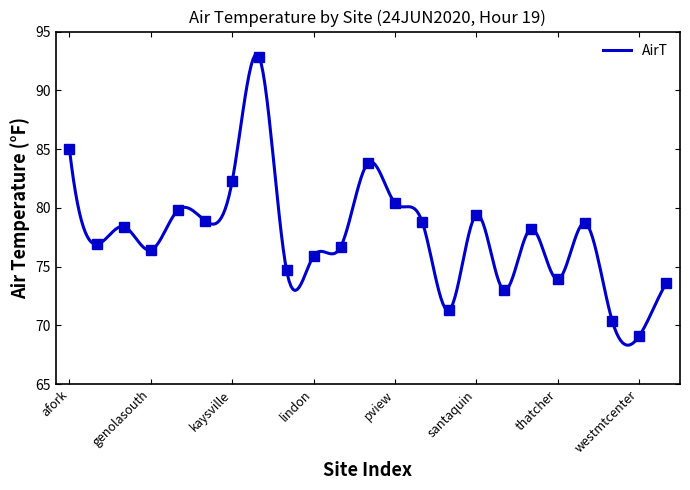

Between westmtcenter and santaeast, which is larger?

santaeast